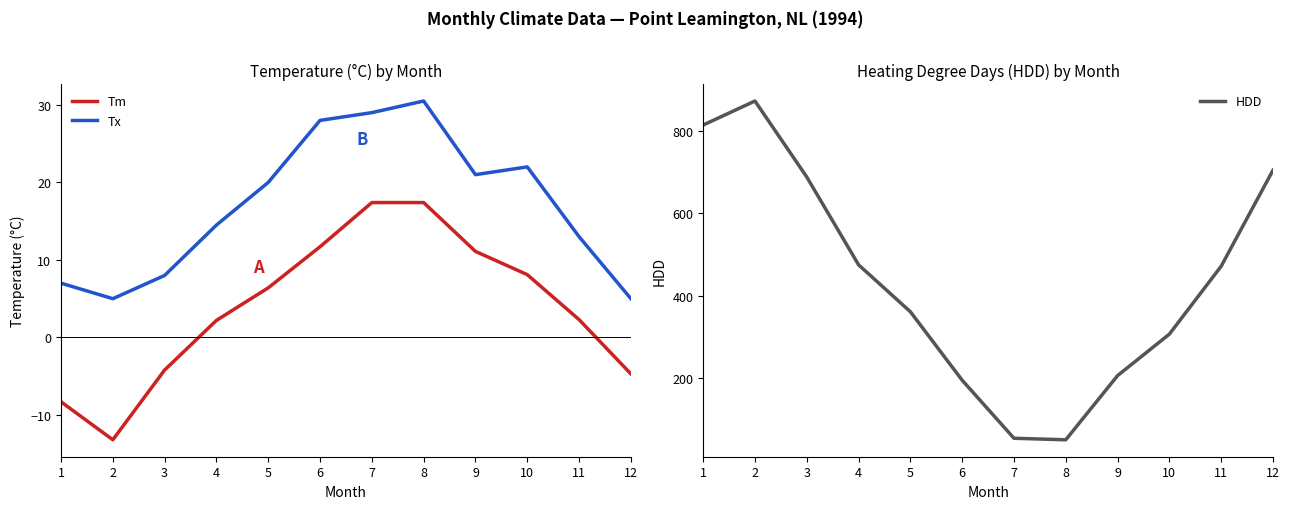

What is the maximum value shown in the chart?

873.1